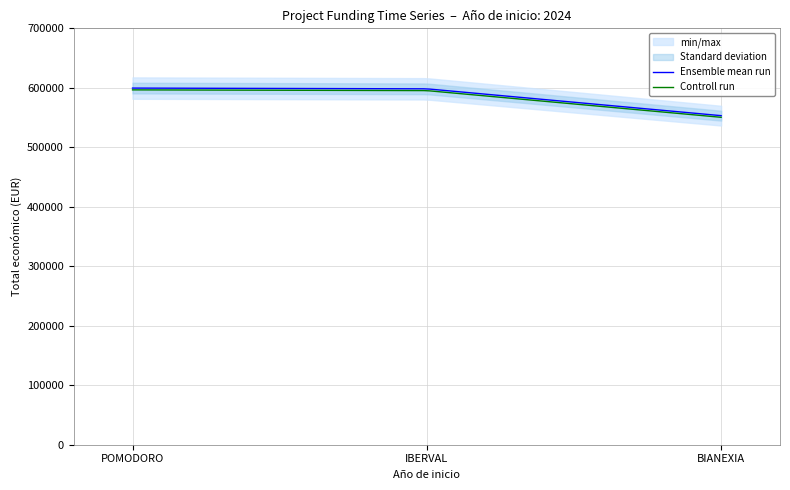

Where does the data first go above 598303?

POMODORO